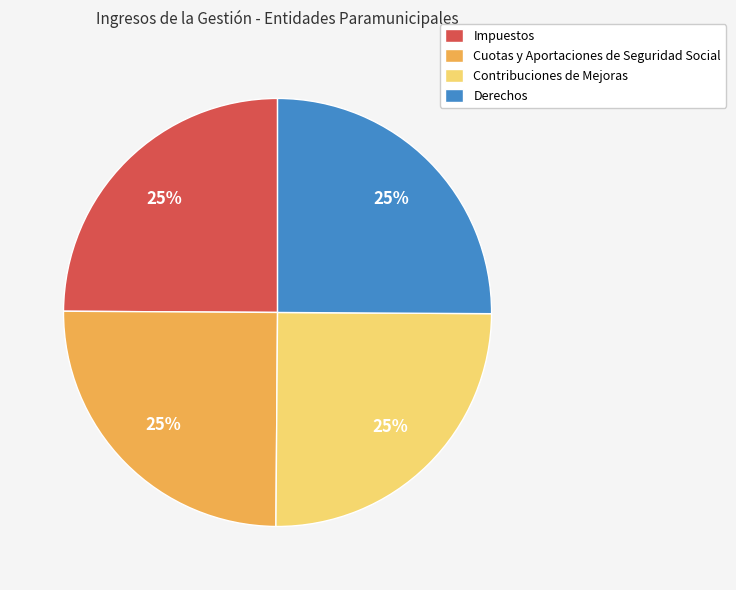

How many segments does this pie chart have?

4